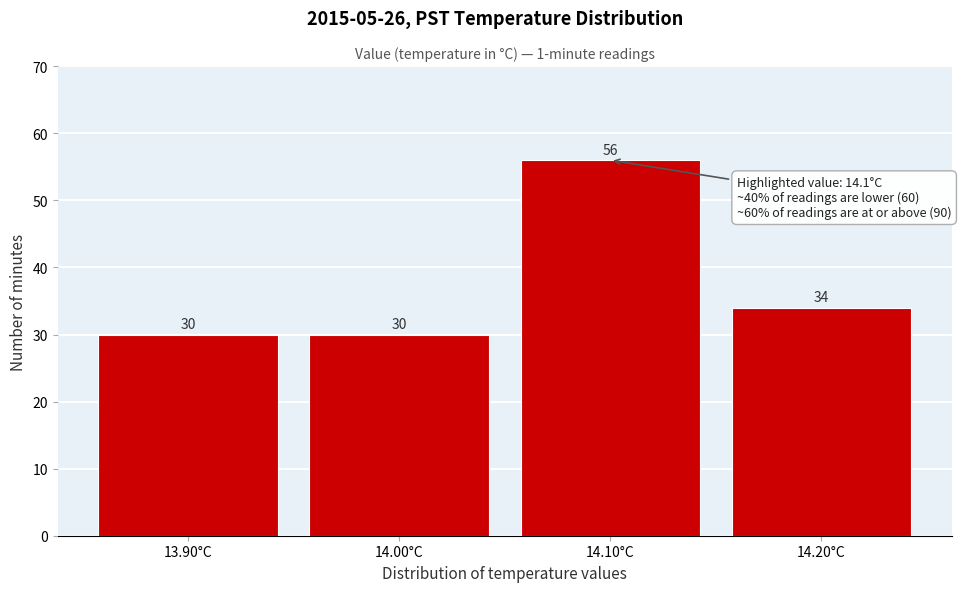

Reading left to right, transcribe all the data shown in this chart.

13.90°C=30	14.00°C=30	14.10°C=56	14.20°C=34